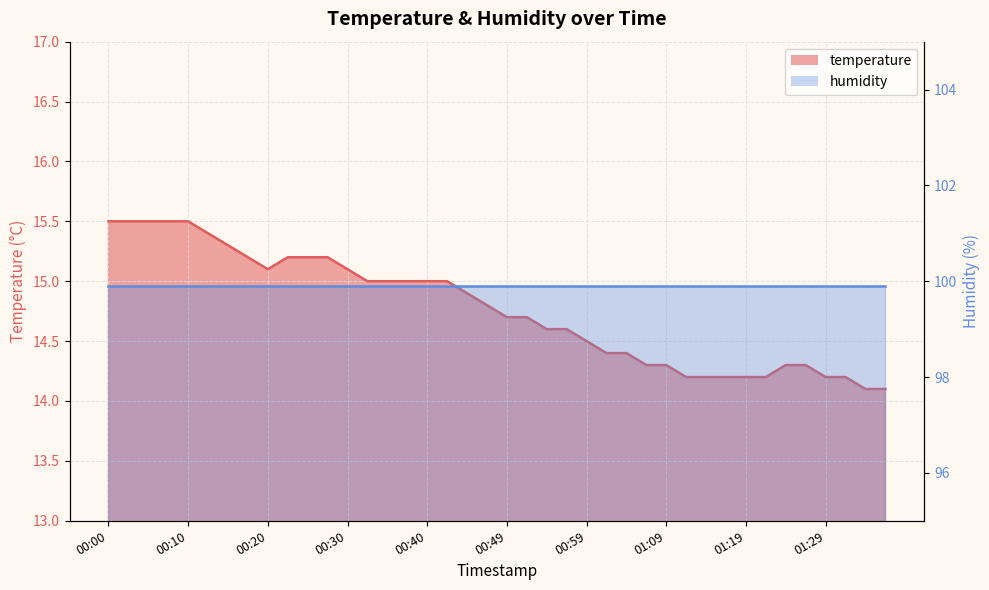

Reading right to left, what are all the values shown in this chart?

01:36=14.1	01:33=14.1	01:31=14.2	01:29=14.2	01:26=14.3	01:23=14.3	01:21=14.2	01:19=14.2	01:16=14.2	01:14=14.2	01:11=14.2	01:09=14.3	01:06=14.3	01:04=14.4	01:01=14.4	00:59=14.5	00:57=14.6	00:54=14.6	00:52=14.7	00:49=14.7	00:47=14.8	00:45=14.9	00:42=15.0	00:40=15.0	00:37=15.0	00:35=15.0	00:32=15.0	00:30=15.1	00:28=15.2	00:25=15.2	00:23=15.2	00:20=15.1	00:18=15.2	00:15=15.3	00:13=15.4	00:10=15.5	00:08=15.5	00:05=15.5	00:03=15.5	00:00=15.5